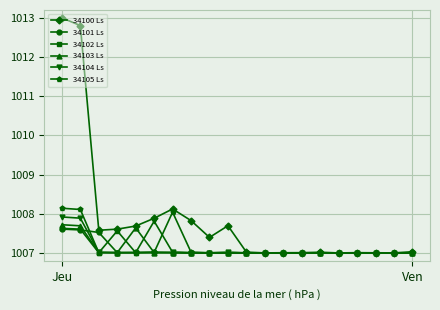

What is the lowest value of the 34100 Ls series?

1007.0